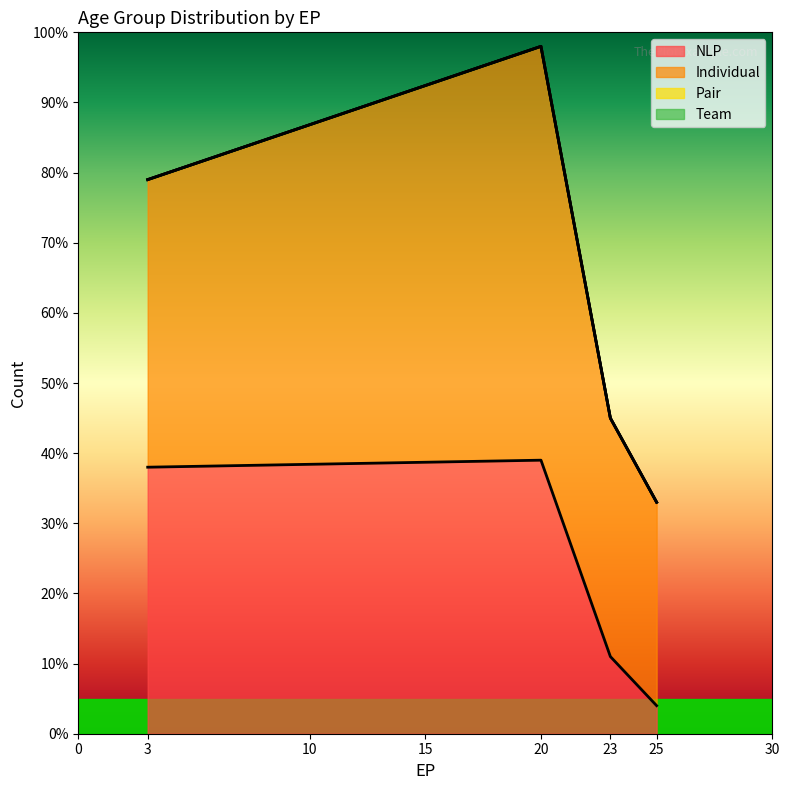

Reading left to right, transcribe all the data shown in this chart.

NLP: 38	39	11	4
Individual: 41	59	34	29
Pair: 0	0	0	0
Team: 0	0	0	0